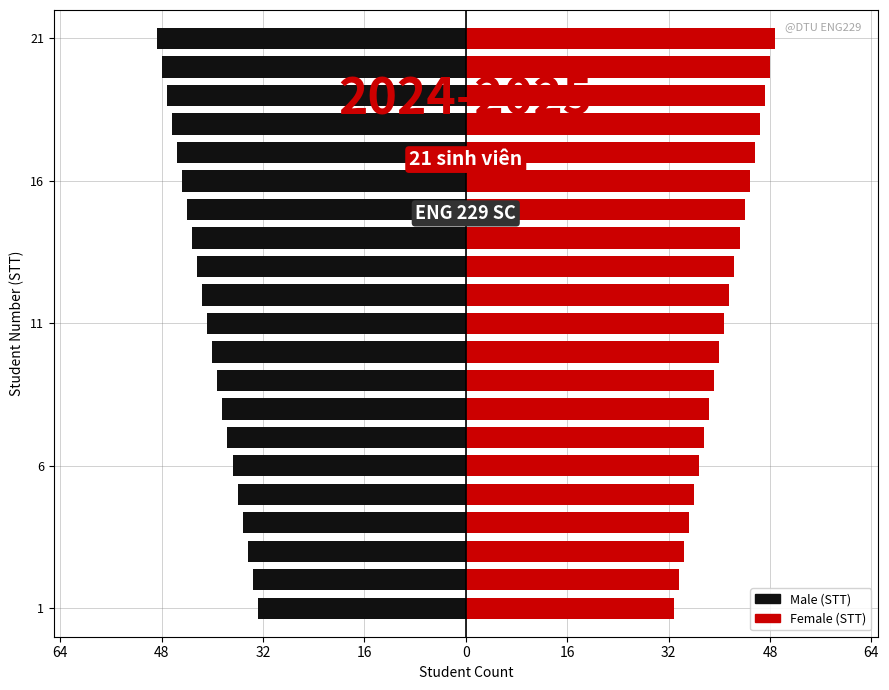

At how many categories does at least one series exceed -46?

21